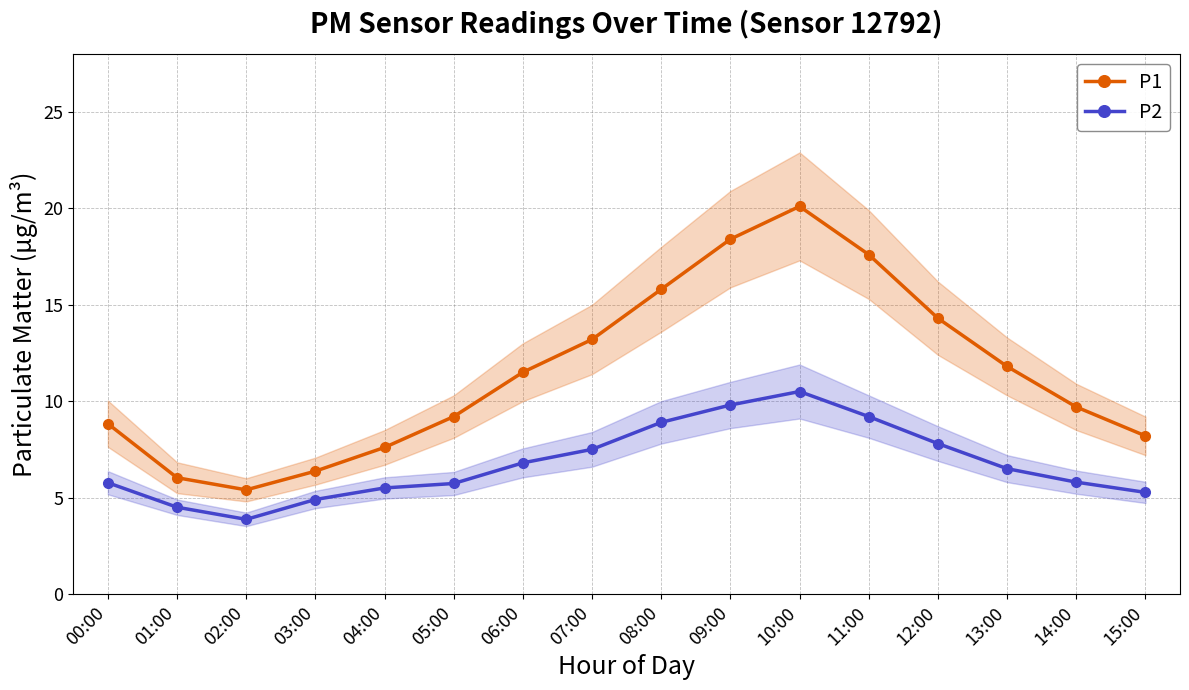

What is the sum of the P2 values at 14:00 and 10:00?

16.3